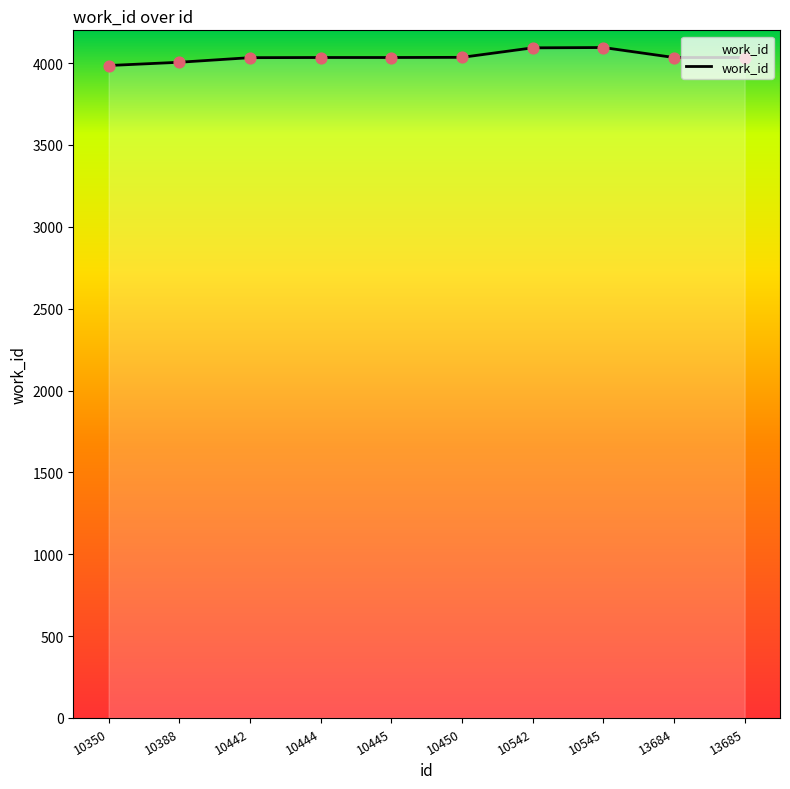

What is the ratio of the value at 10442 to the value at 10445?

1.0